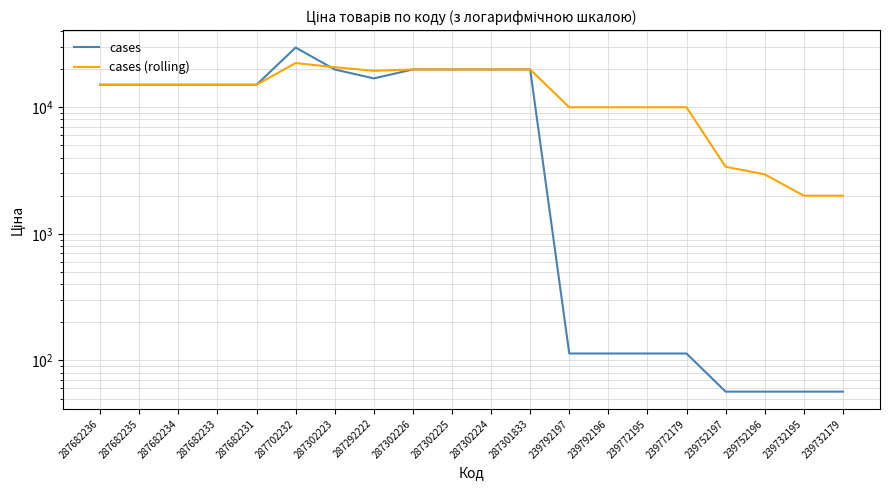

How many data points in cases (rolling) are less than 15019?

8